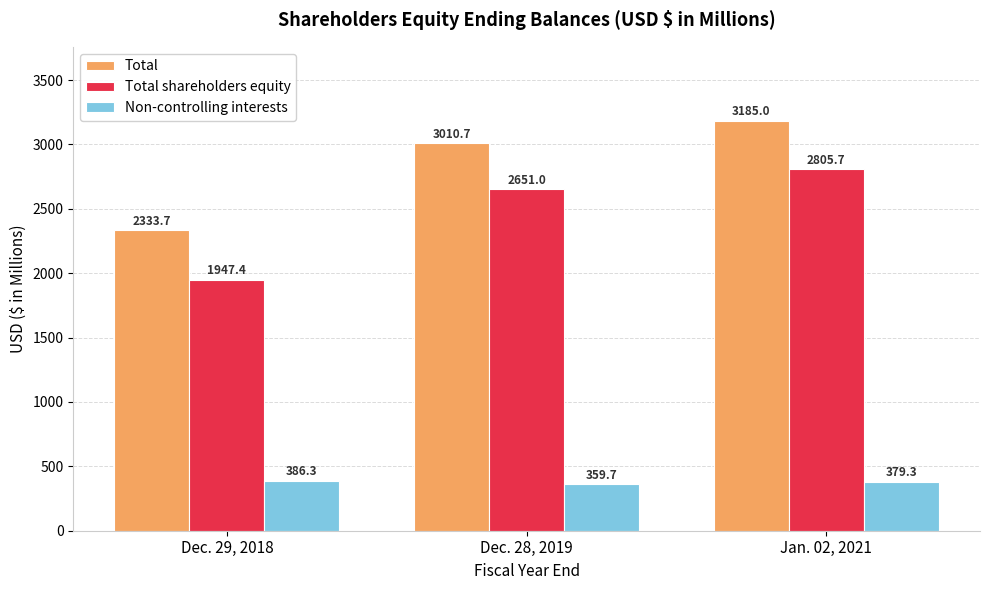

What is the label of the 1st bar from the left?

Dec. 29, 2018